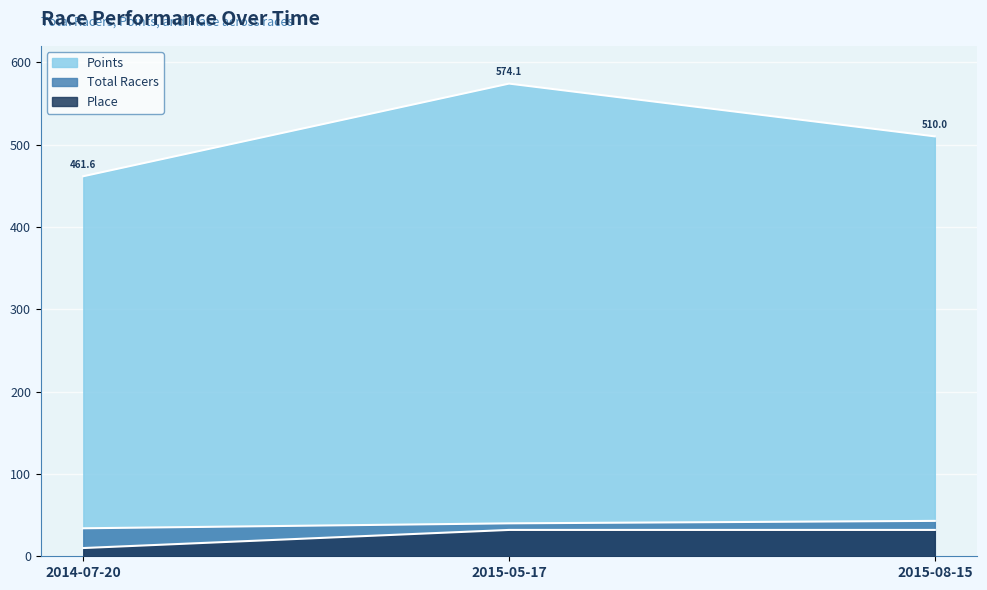

At which category is the sum across all series the highest?

2015-05-17